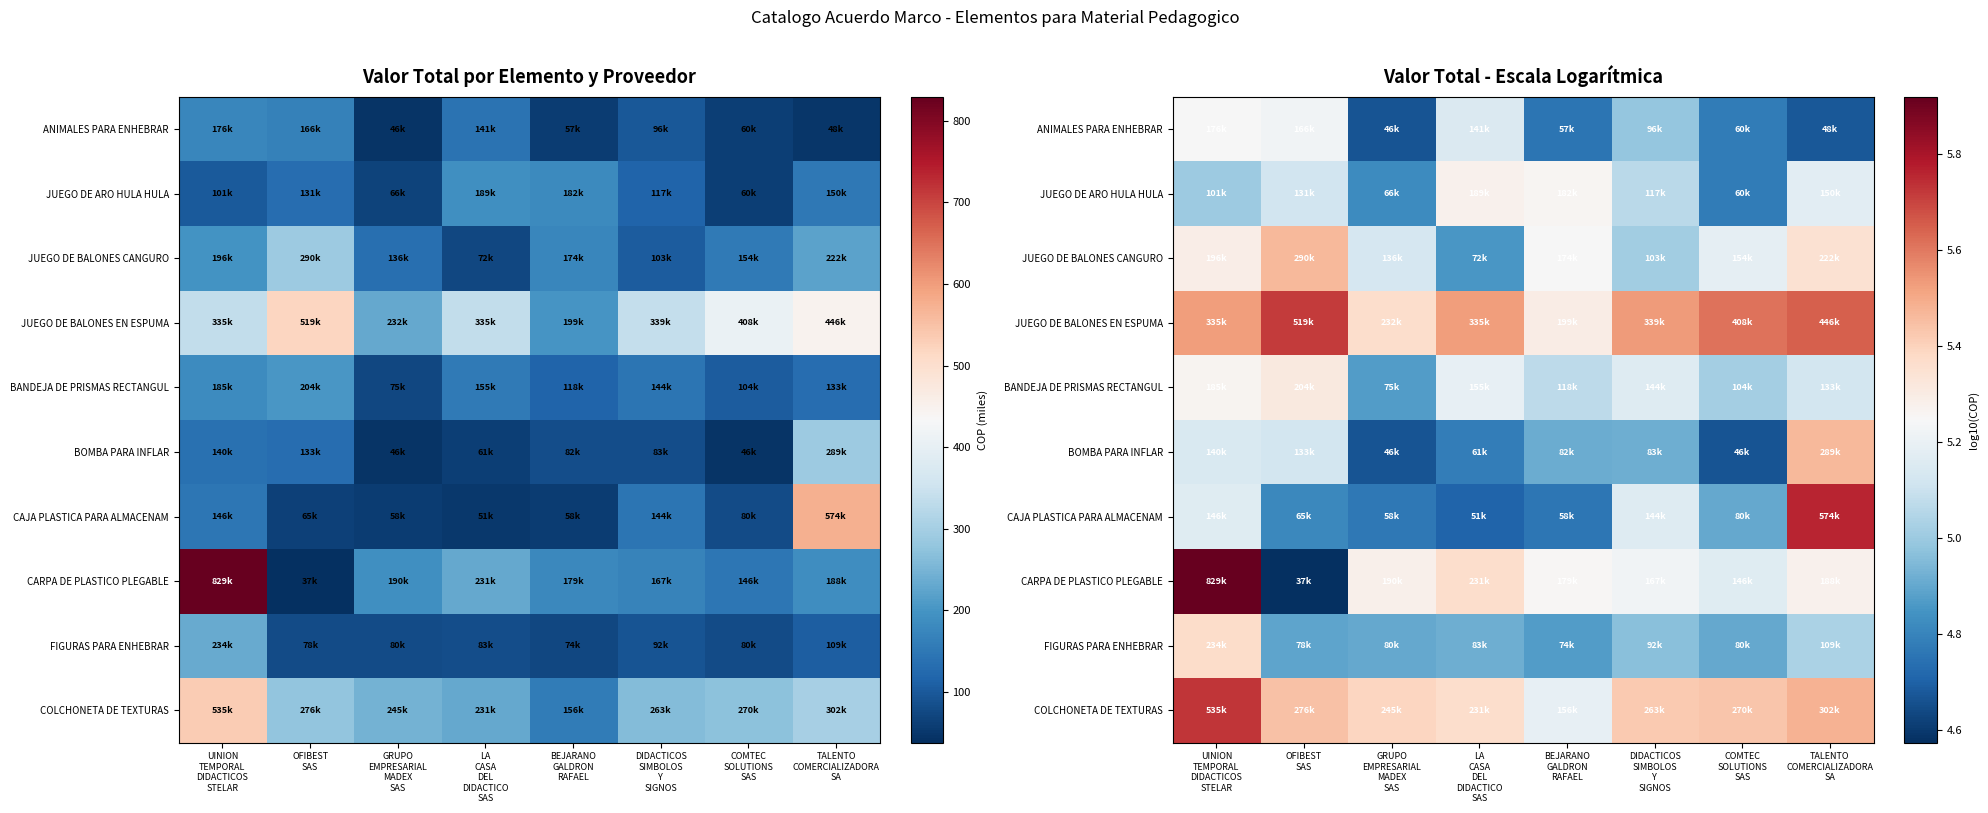

At how many categories does at least one series exceed 5?

8